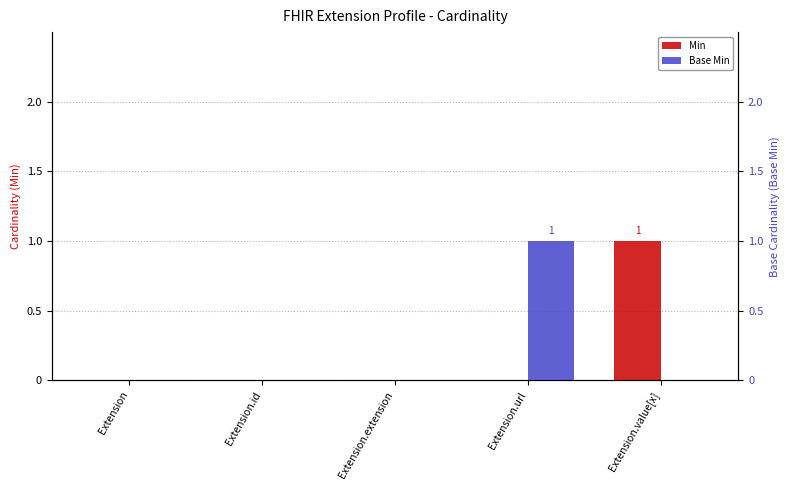

What position from the right is Extension.id?

4